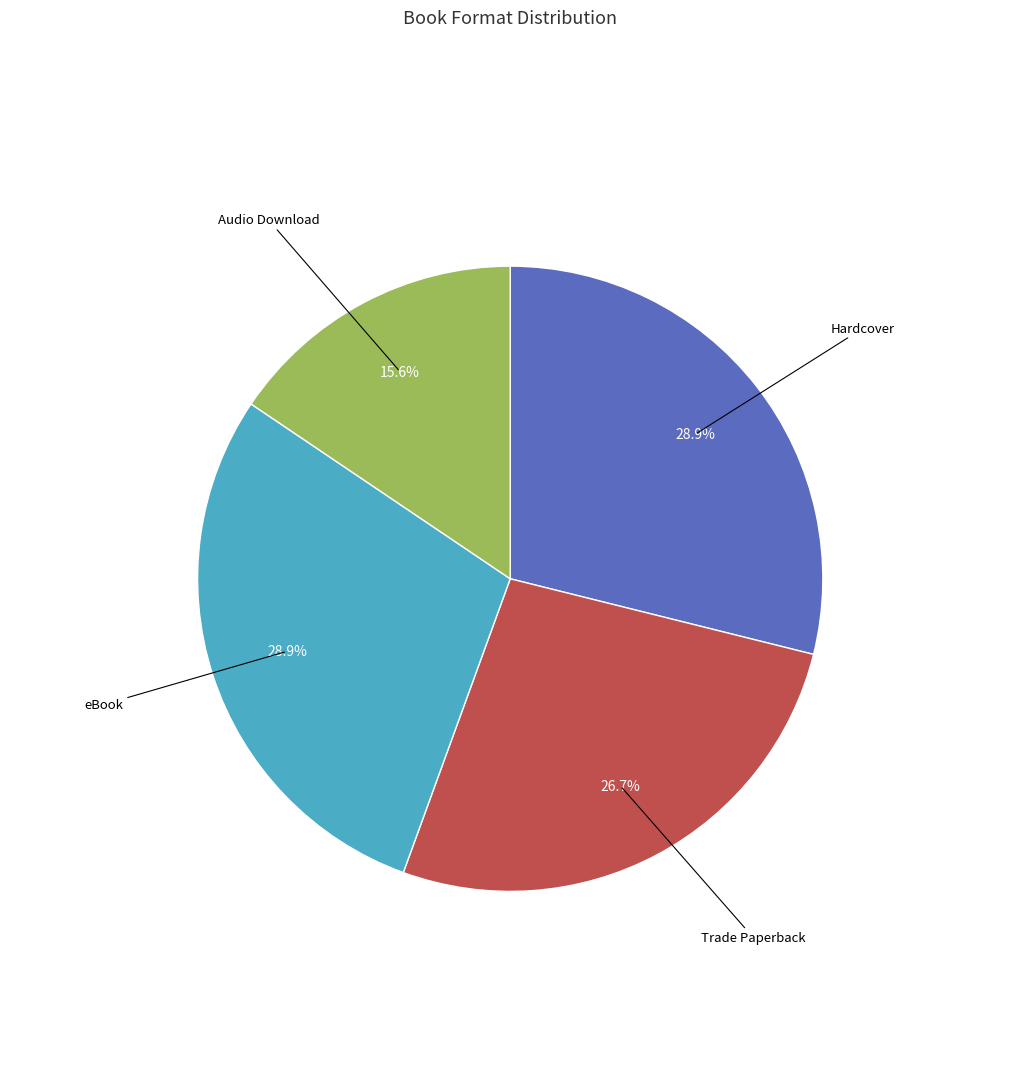

Is there a majority slice in this chart?

No